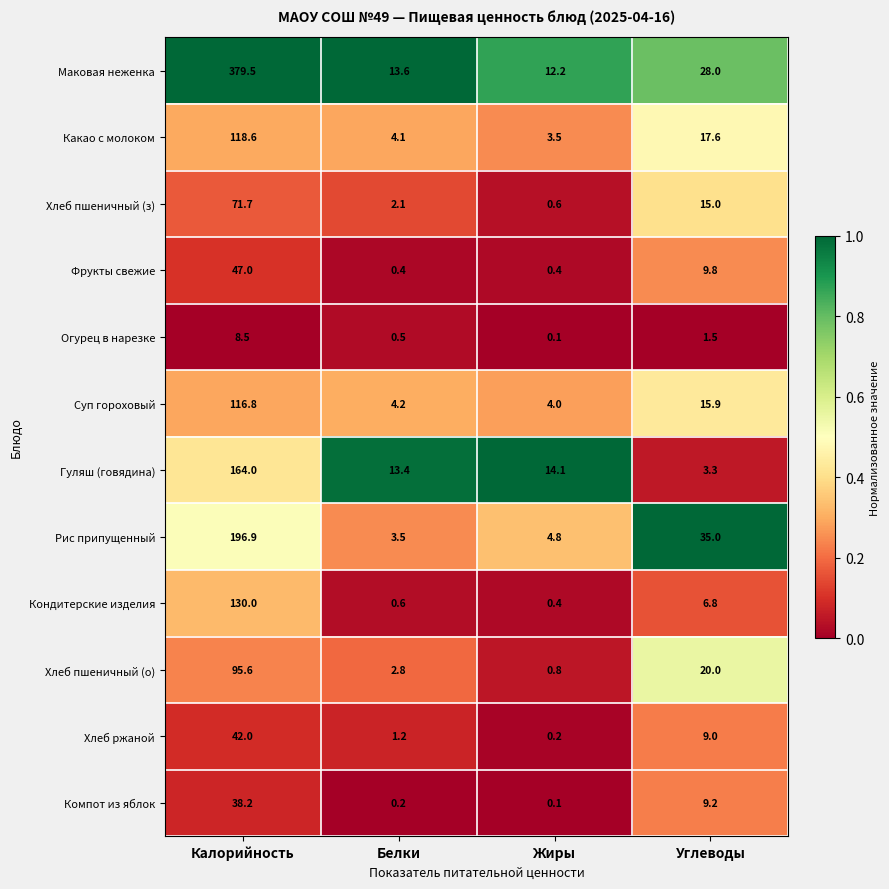

Which series has the largest range (max minus min)?

Маковая неженка